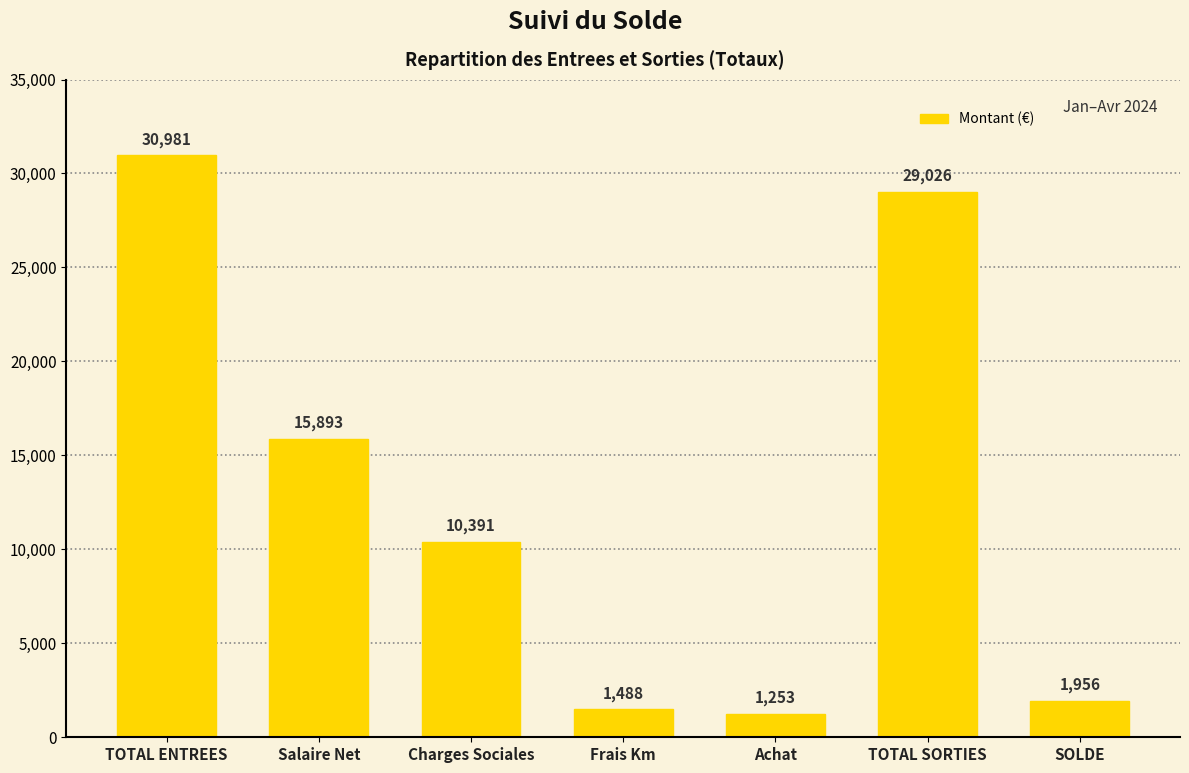

Where does the data first go above 10391?

TOTAL ENTREES